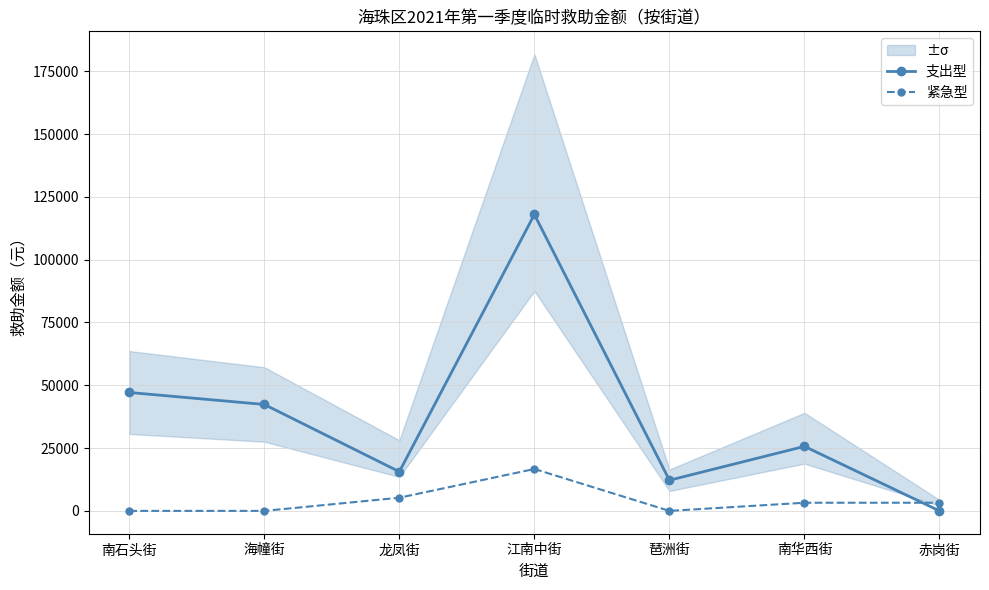

Where is 支出型 nearest to the value 58993?

南石头街